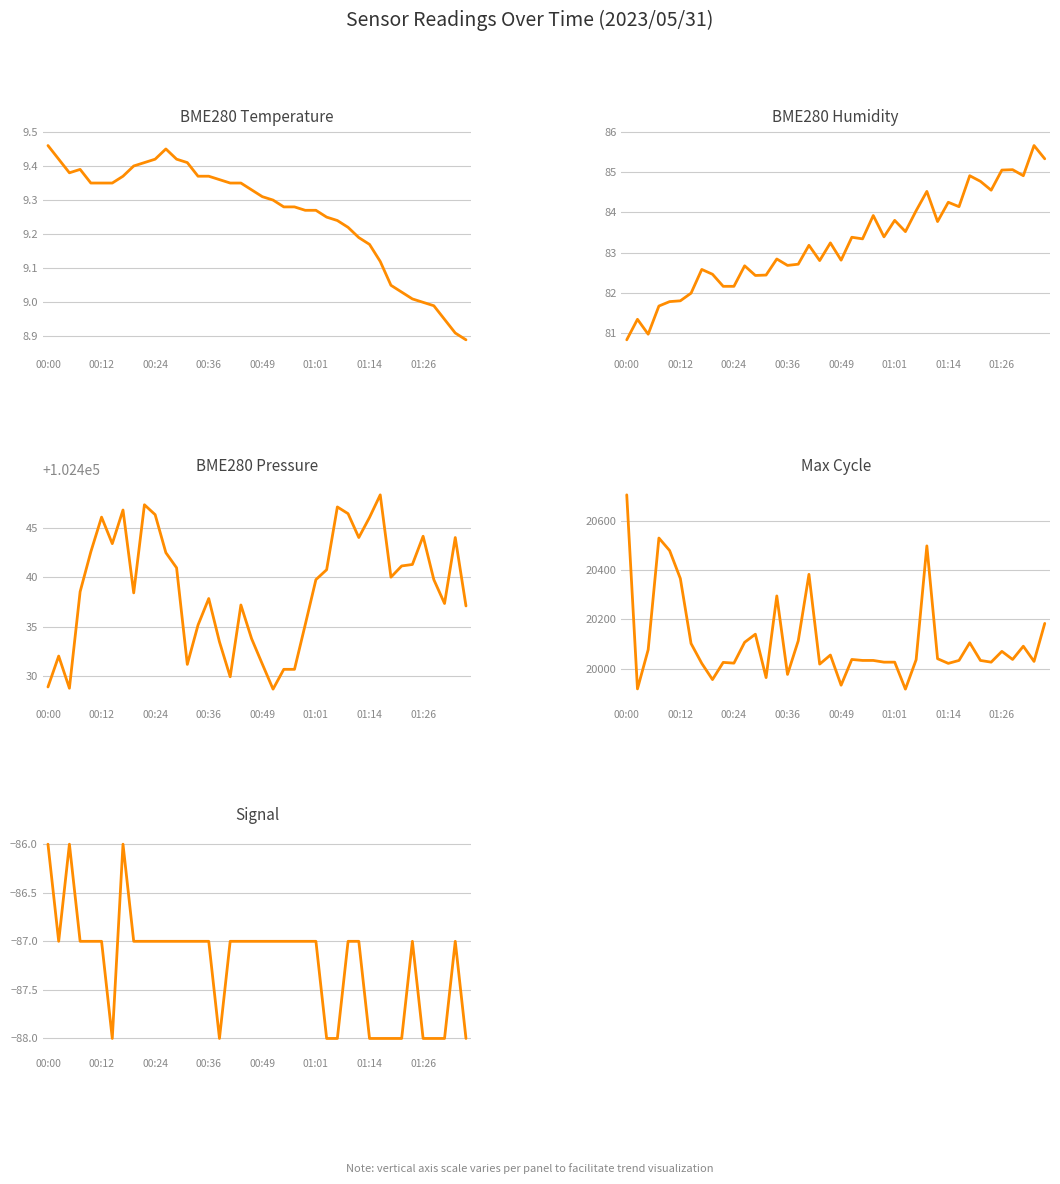

What are all the series names shown in the legend?

BME280_temperature, BME280_humidity, BME280_pressure, Max_cycle, Signal